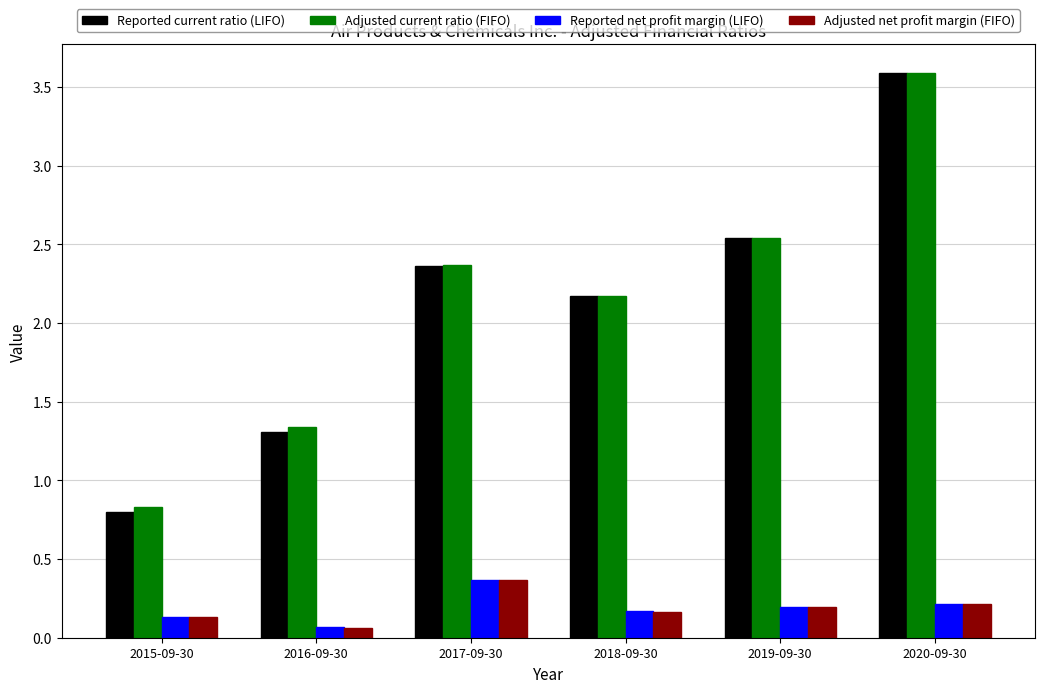

What is the value of the Reported net profit margin (LIFO) bar at the 4th from the left?

0.2